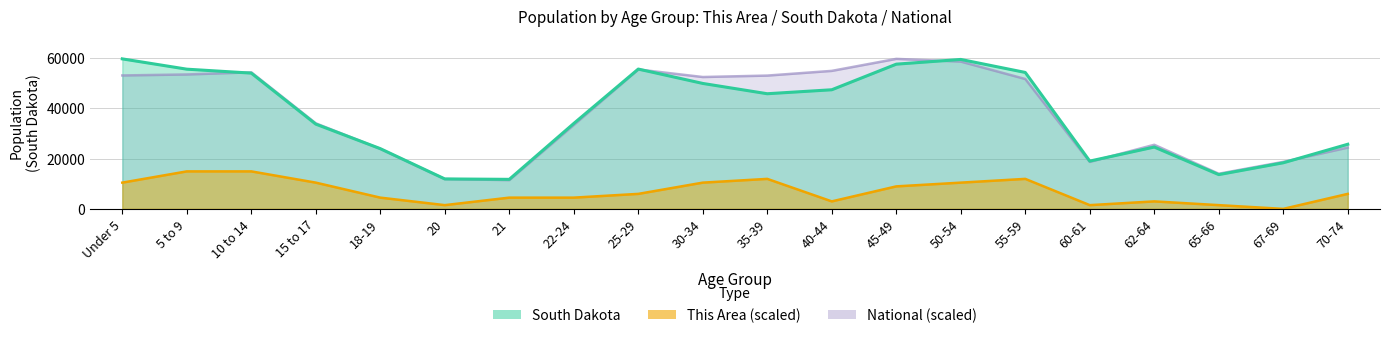

How many lines are shown in the chart?

3